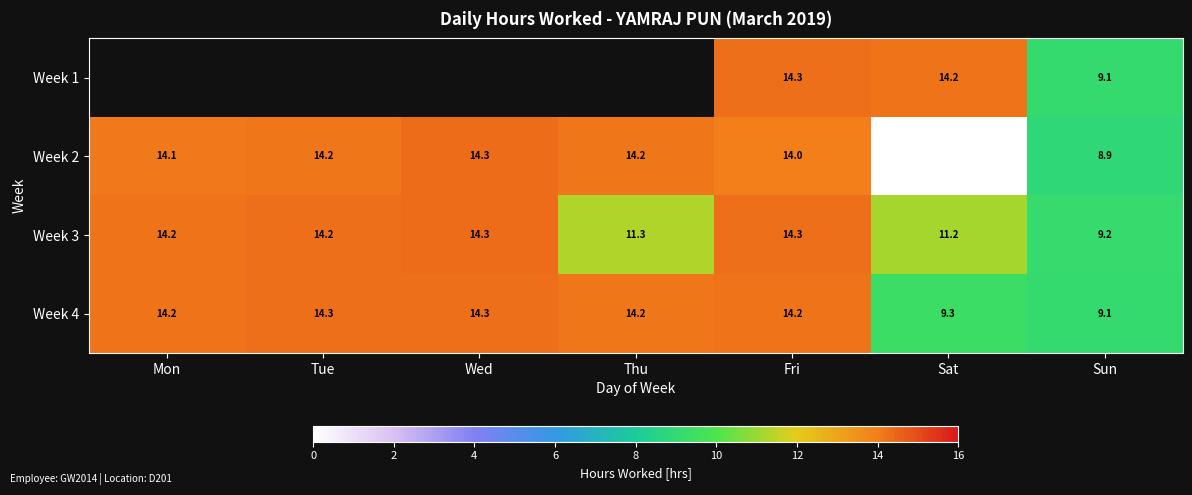

At which label does Week 3 reach its minimum?

Sun